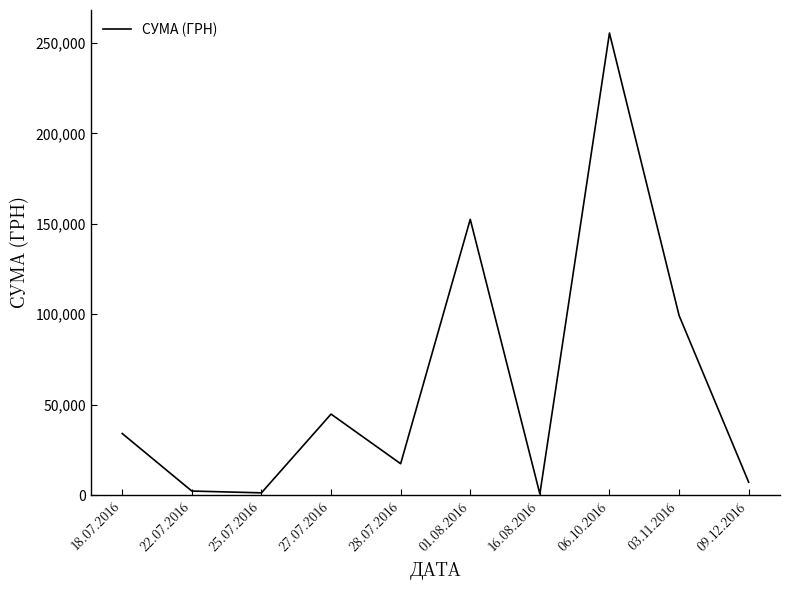

At which label is the value closest to 128075?

01.08.2016